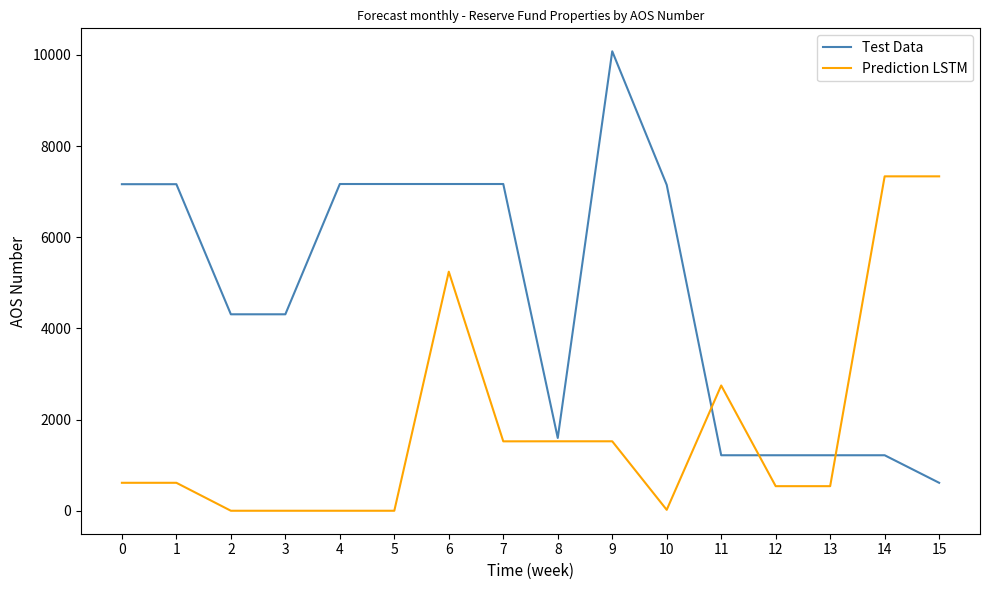

What is the maximum value shown in the chart?

10078